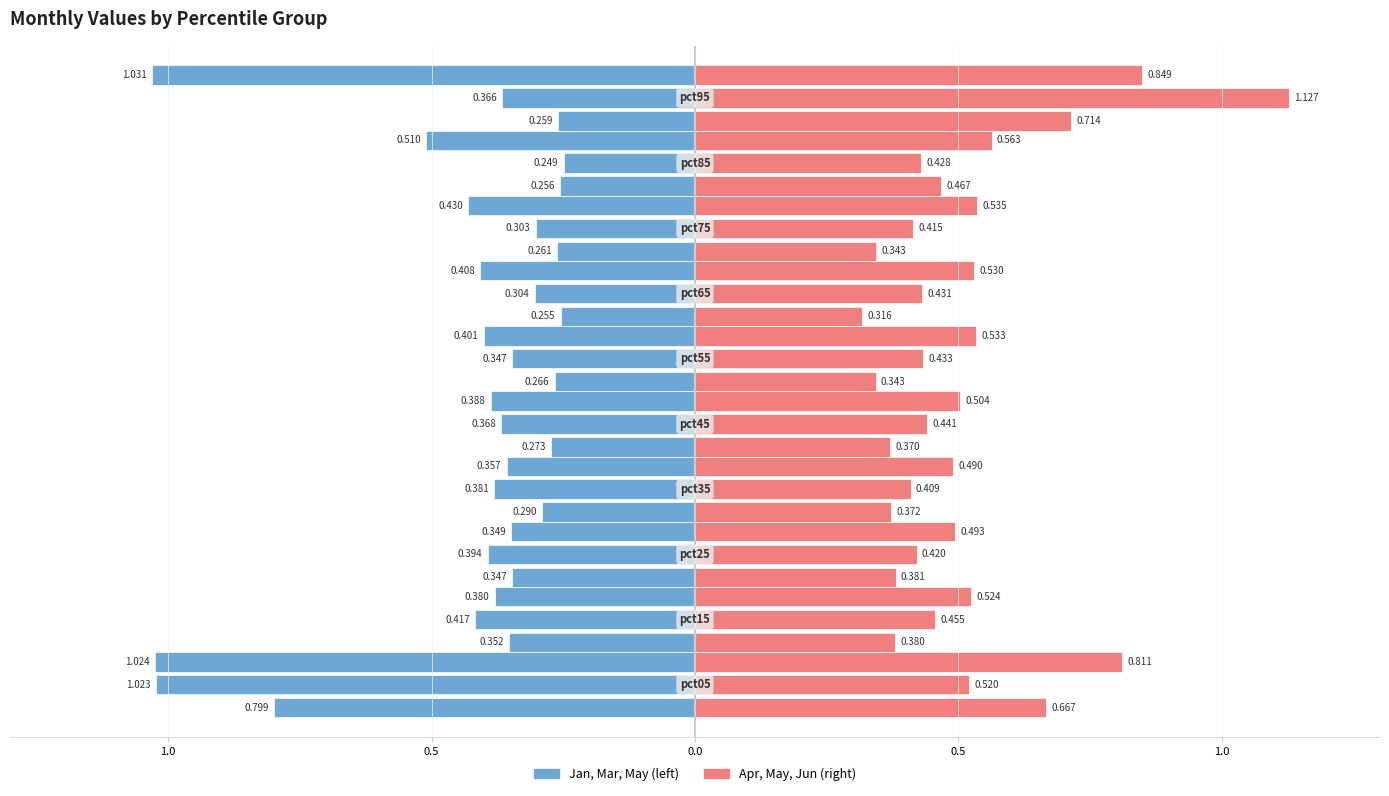

Which category has the lowest value in the May series?

pct35